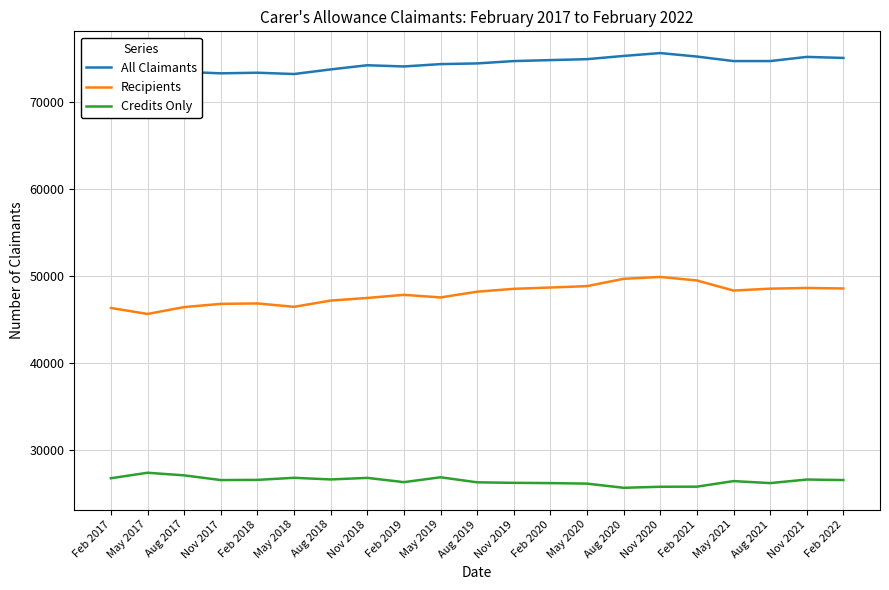

Reading left to right, extract all data points from this chart.

All Claimants: Feb 2017=73020	May 2017=72970	Aug 2017=73450	Nov 2017=73280	Feb 2018=73350	May 2018=73200	Aug 2018=73730	Nov 2018=74210	Feb 2019=74070	May 2019=74340	Aug 2019=74420	Nov 2019=74690	Feb 2020=74800	May 2020=74910	Aug 2020=75280	Nov 2020=75610	Feb 2021=75210	May 2021=74690	Aug 2021=74690	Nov 2021=75170	Feb 2022=75050
Recipients: Feb 2017=46300	May 2017=45610	Aug 2017=46400	Nov 2017=46770	Feb 2018=46820	May 2018=46430	Aug 2018=47150	Nov 2018=47450	Feb 2019=47810	May 2019=47510	Aug 2019=48170	Nov 2019=48500	Feb 2020=48650	May 2020=48810	Aug 2020=49650	Nov 2020=49870	Feb 2021=49460	May 2021=48300	Aug 2021=48520	Nov 2021=48600	Feb 2022=48540
Credits Only: Feb 2017=26720	May 2017=27350	Aug 2017=27050	Nov 2017=26510	Feb 2018=26530	May 2018=26770	Aug 2018=26580	Nov 2018=26760	Feb 2019=26270	May 2019=26830	Aug 2019=26250	Nov 2019=26190	Feb 2020=26160	May 2020=26100	Aug 2020=25620	Nov 2020=25740	Feb 2021=25750	May 2021=26390	Aug 2021=26160	Nov 2021=26570	Feb 2022=26510